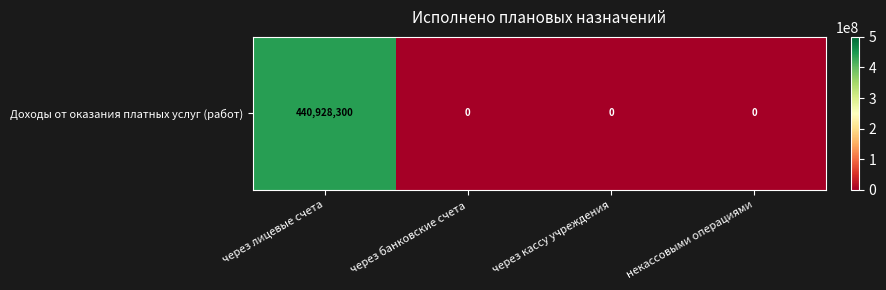

Is it true that the value at через банковские счета is -203054354?

False